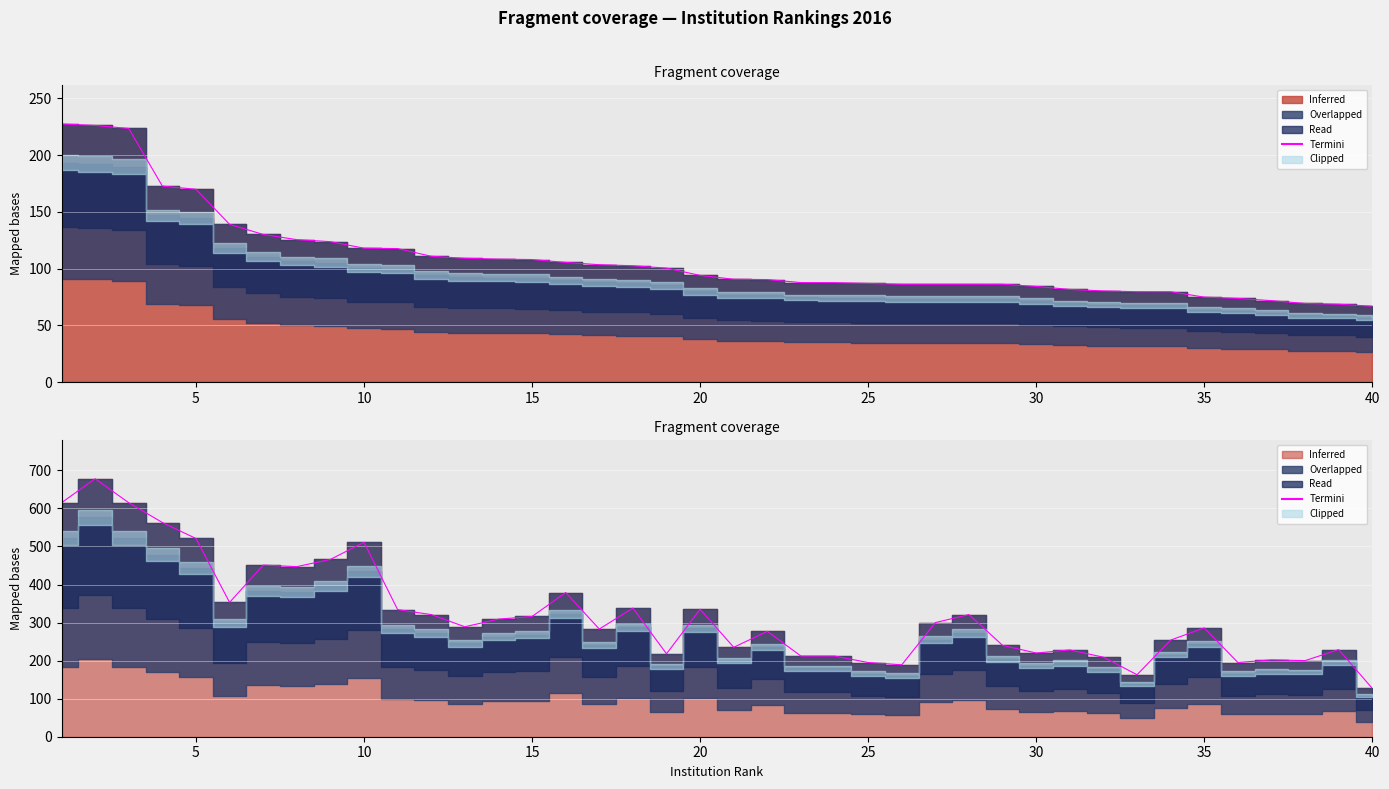

What is the average value?

321